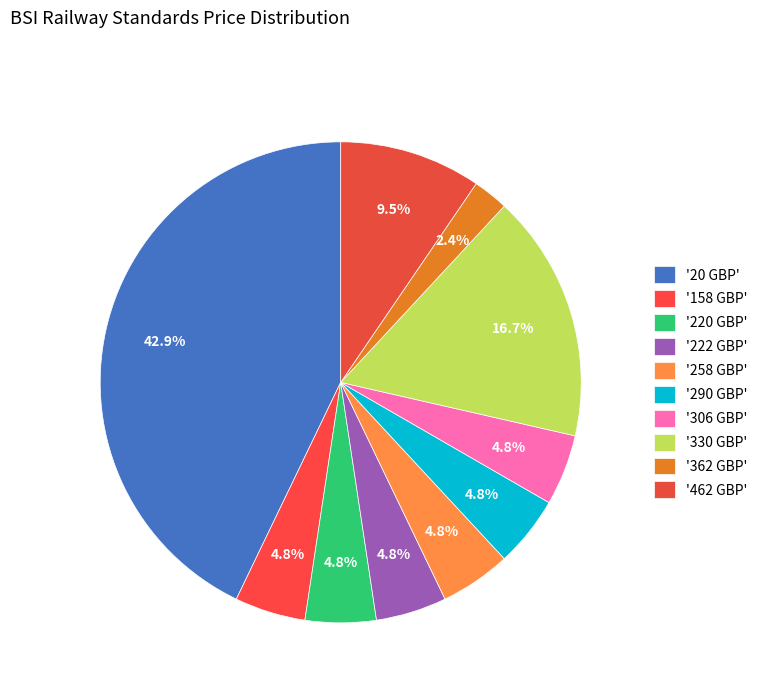

How many segments does this pie chart have?

10